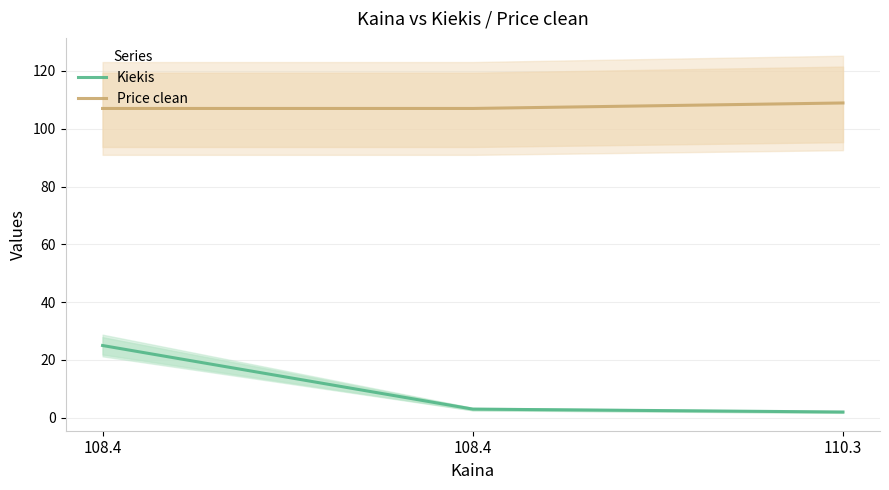

What is the difference between the maximum and minimum values in the Kiekis series?

23.0